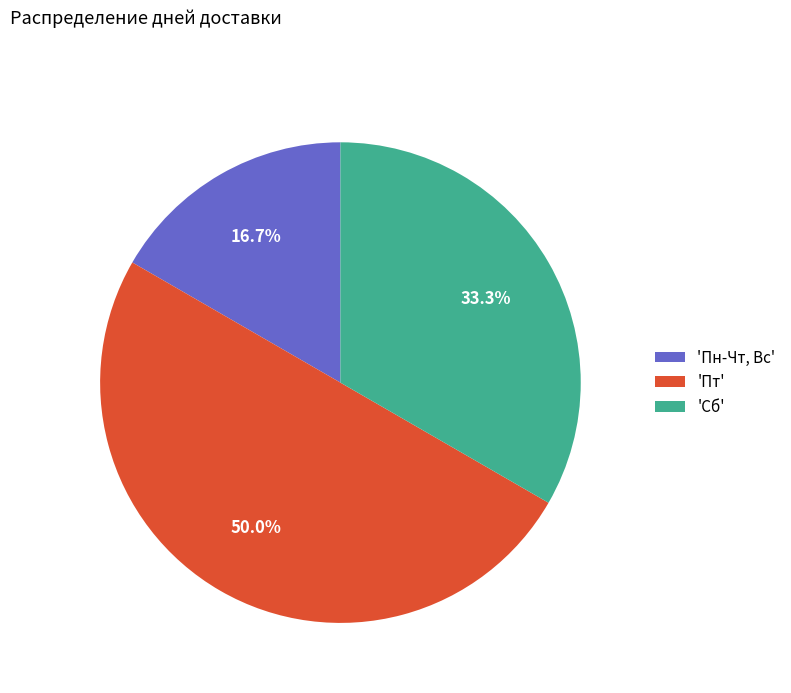

Rank the categories by value from highest to lowest.

'Пт', 'Сб', 'Пн-Чт, Вс'